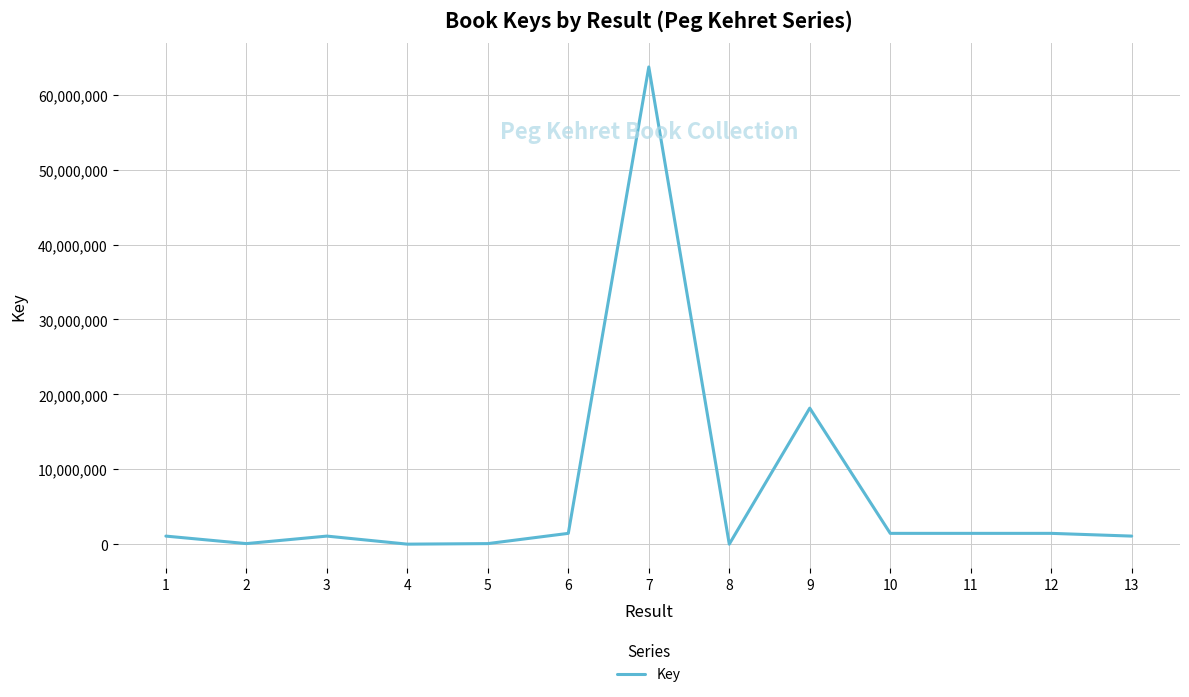

What is the difference between the maximum and minimum values?

63689122